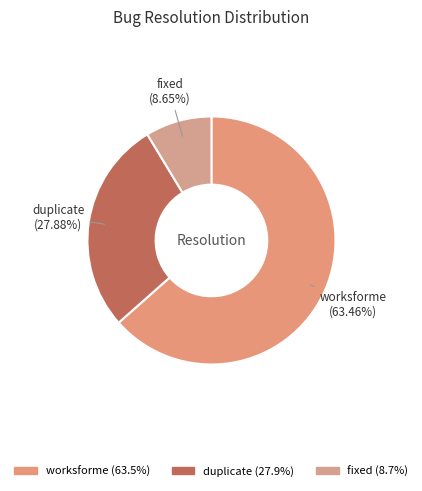

To the nearest percent, what is the combined percentage of duplicate and fixed?

37%